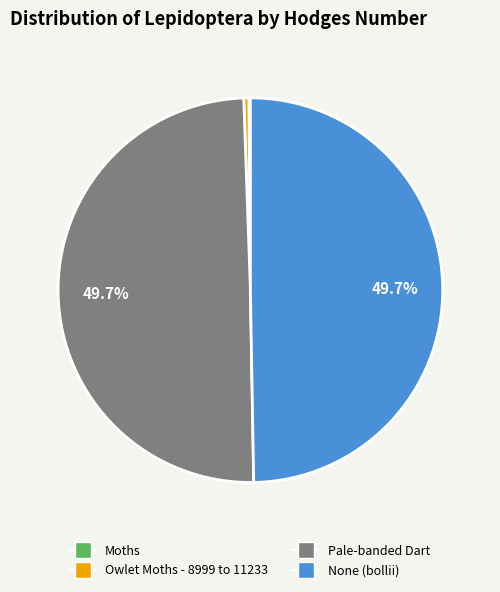

Does Pale-banded Dart account for over 50% of the chart?

No